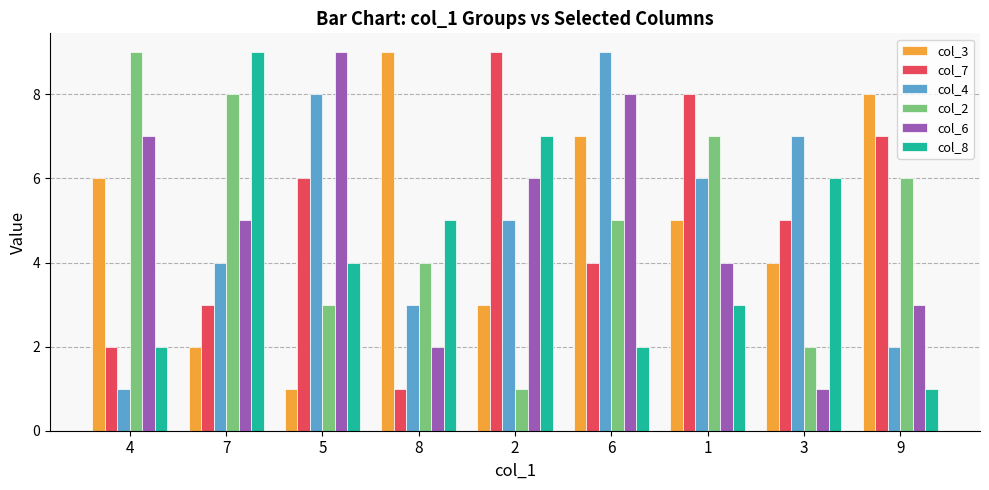

Which series changed the most between 5 and 6?

col_3